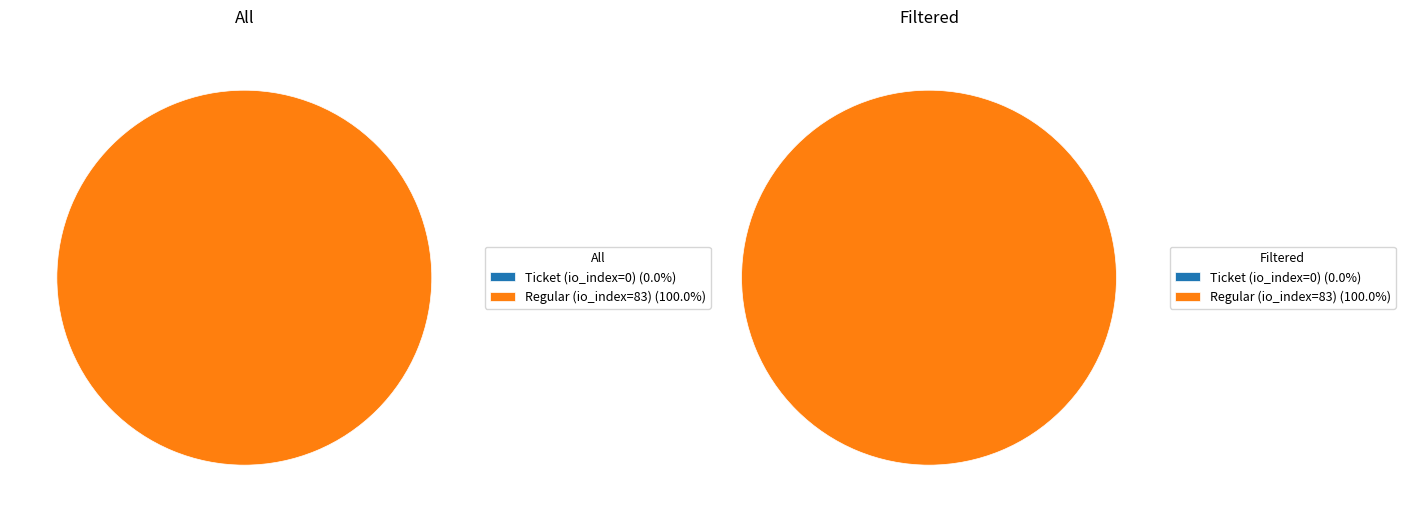

Which series changed the most between Ticket (io_index=0) and Regular (io_index=83)?

All